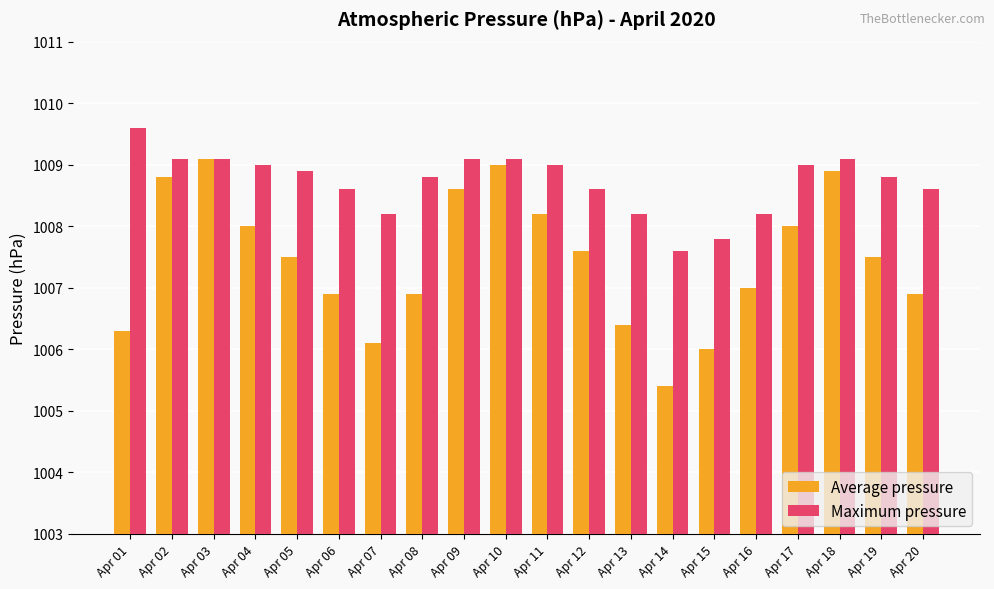

What is the value of the Average pressure bar at the 11th from the left?

1008.2